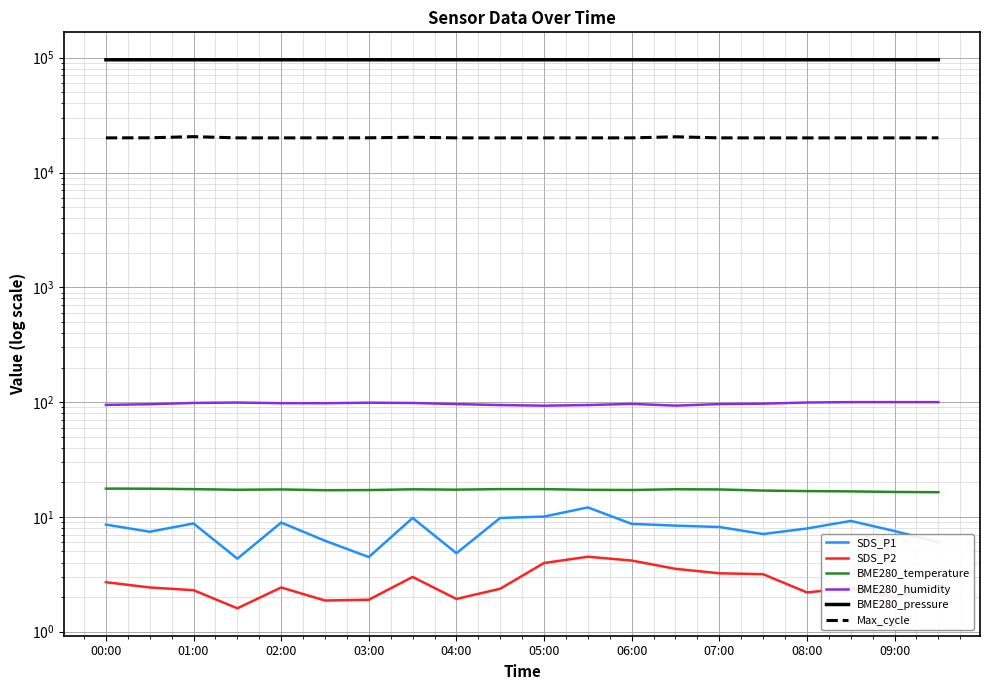

What is the sum of the BME280_pressure values at 00:00 and 11?

191930.3